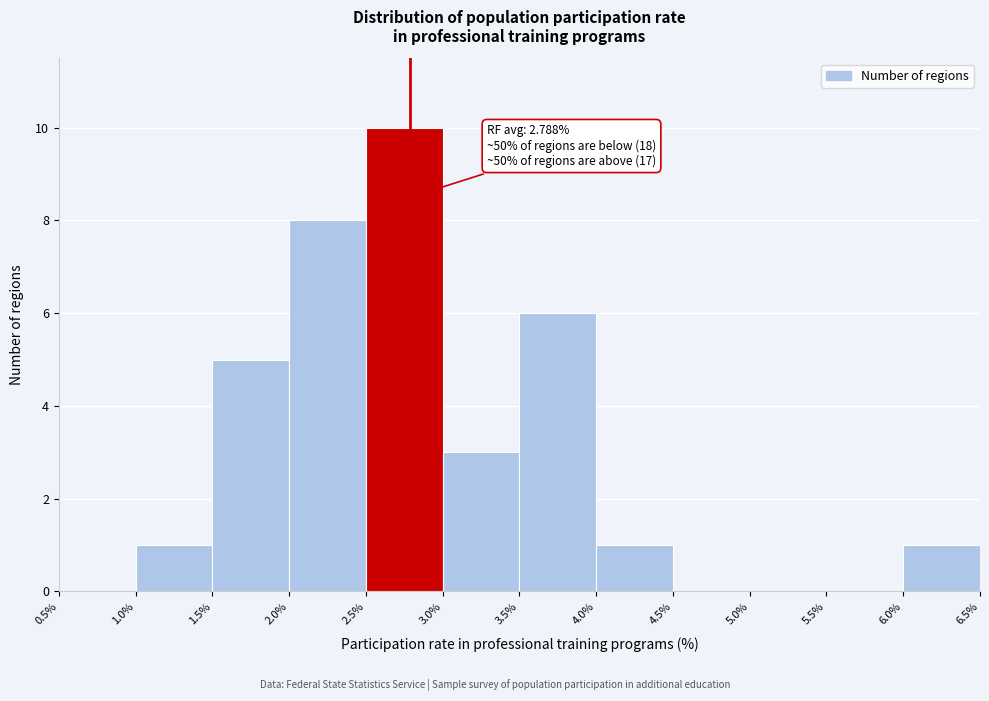

Which range on the x-axis has the tallest bar?

2.5% to 3.0%